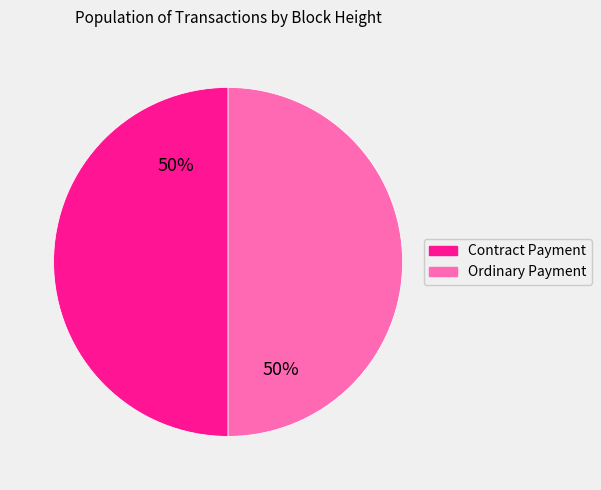

Count the number of slices in the pie.

2